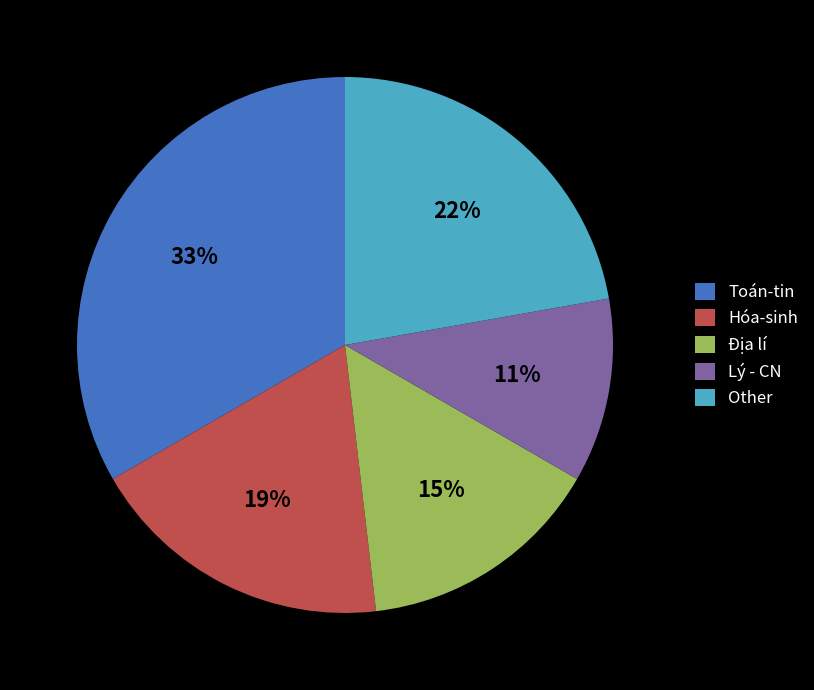

How many slices are in this pie chart?

5